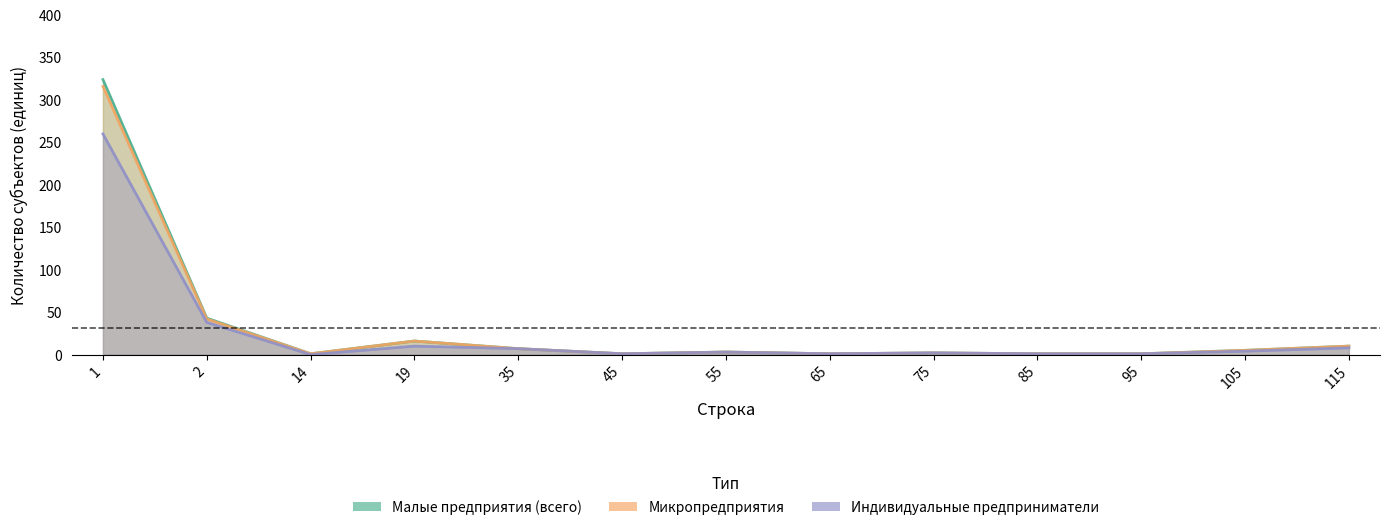

What is the approximate value of Малые предприятия (всего) at 19, to the nearest 5?

15